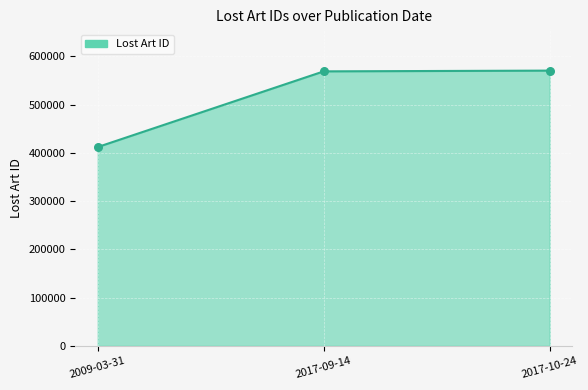

Approximately how many times larger is the value at 2017-09-14 compared to 2017-10-24?

1.0